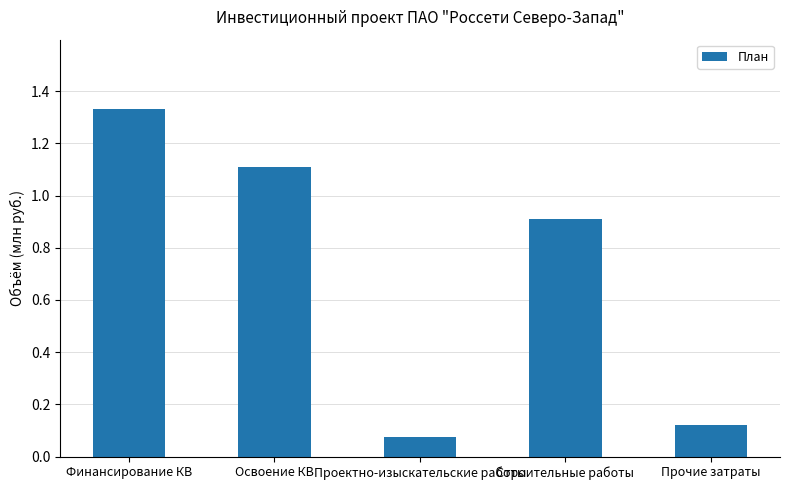

Rank the categories by value from lowest to highest.

Проектно-изыскательские работы, Прочие затраты, Строительные работы, Освоение КВ, Финансирование КВ